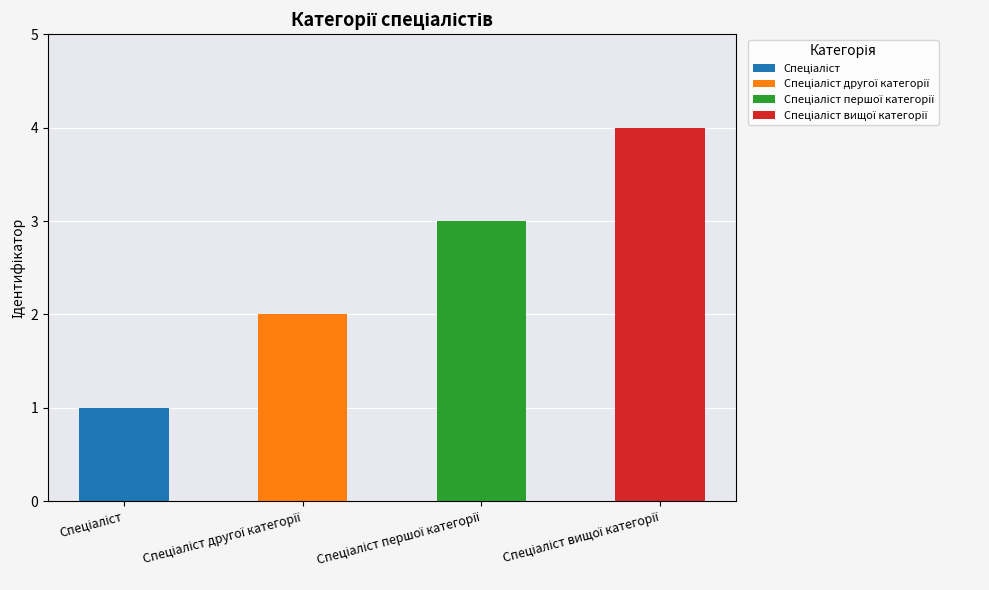

The chart shows a value of 3 at Спеціаліст першої категорії. True or false?

True